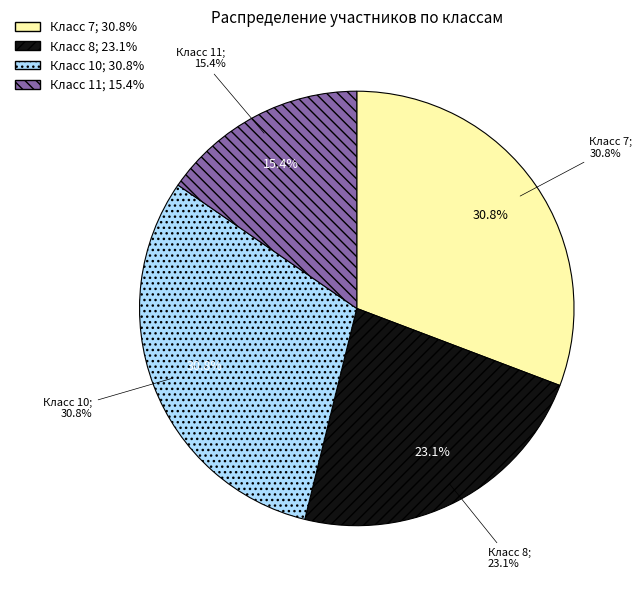

What is the largest slice in the pie chart?

7